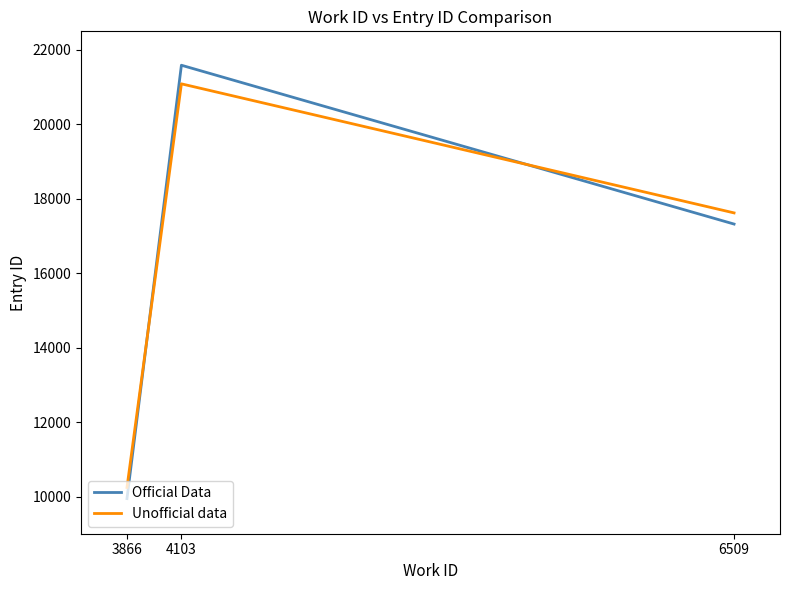

What is the sum of all Official Data values?

48854